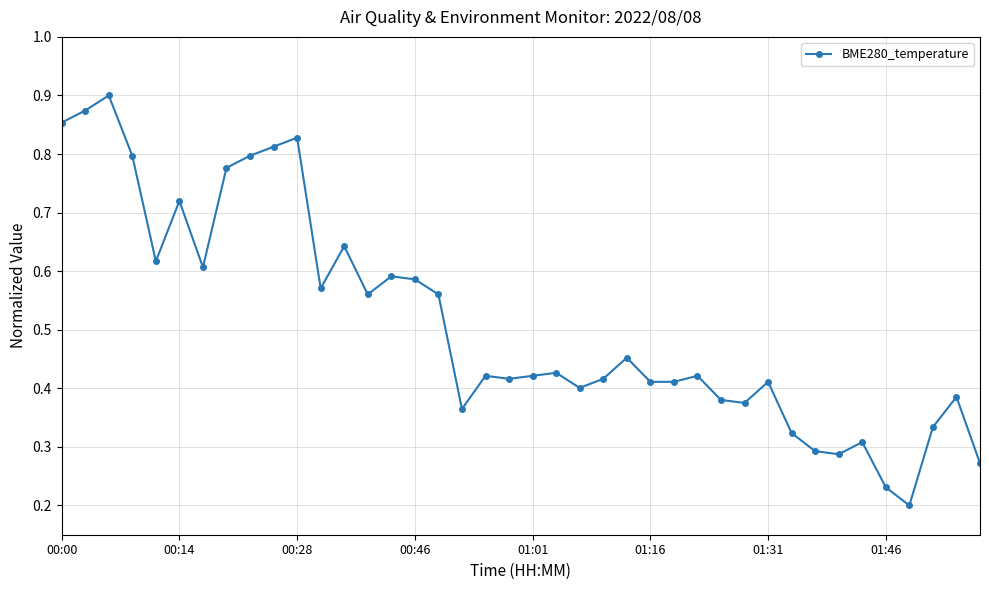

How many interior local peaks (higher than both neighbors) does the data have?

12